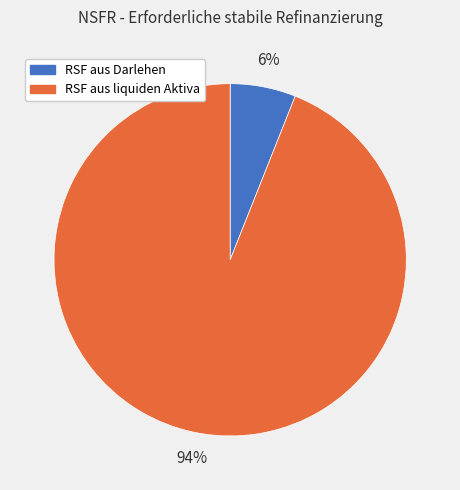

Between RSF aus liquiden Aktiva and RSF aus Darlehen, which is larger?

RSF aus liquiden Aktiva